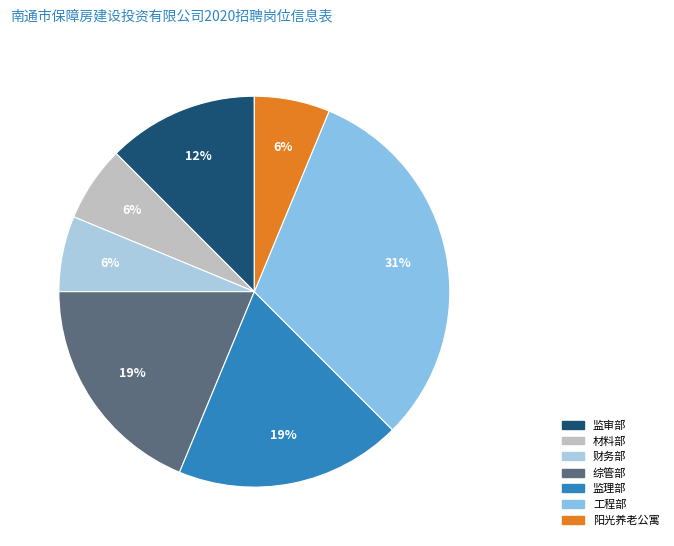

The 监理部 slice represents 19% of the pie. True or false?

True